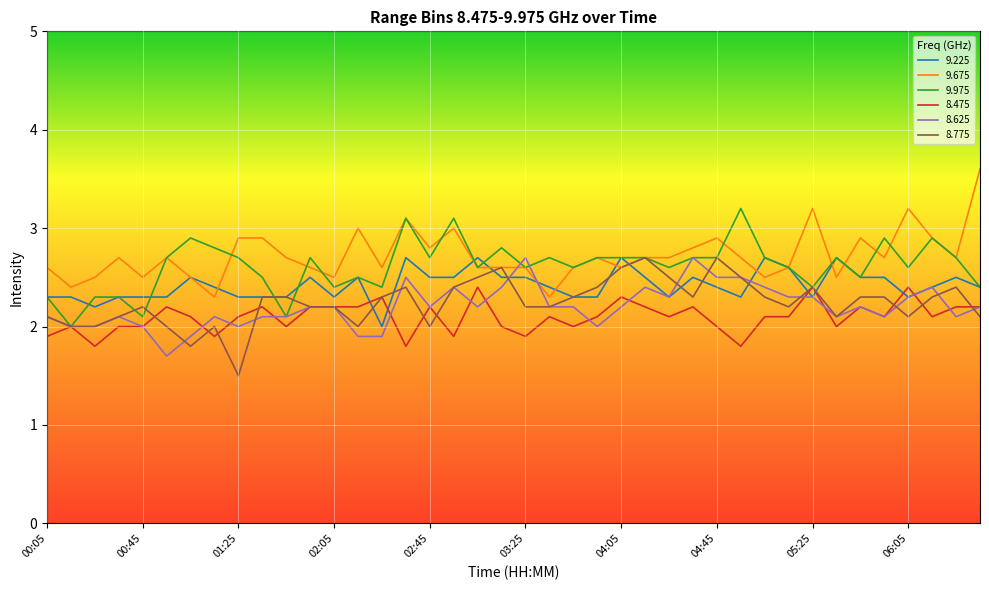

What is the minimum value shown in the chart?

1.5